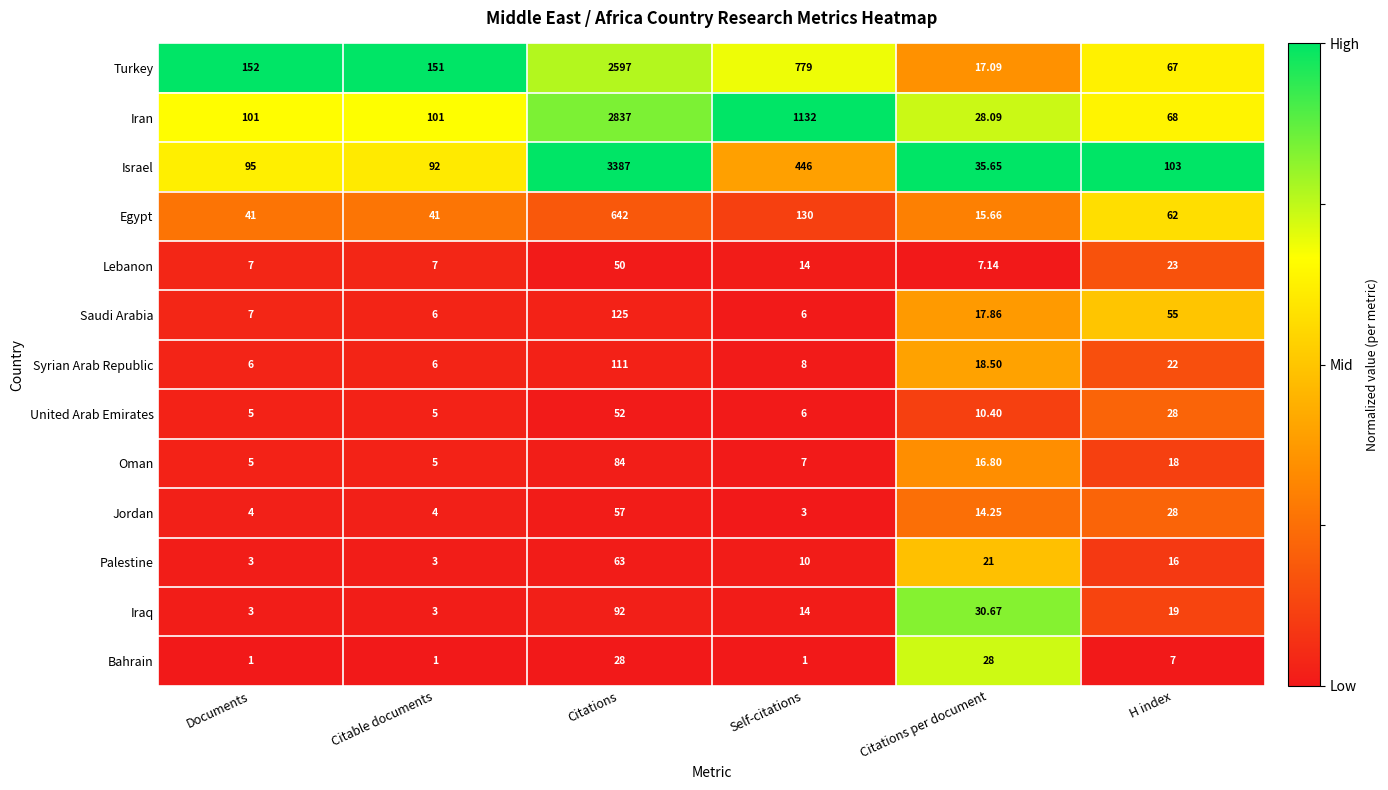

At which category does the chart reach its peak across all series?

Citations